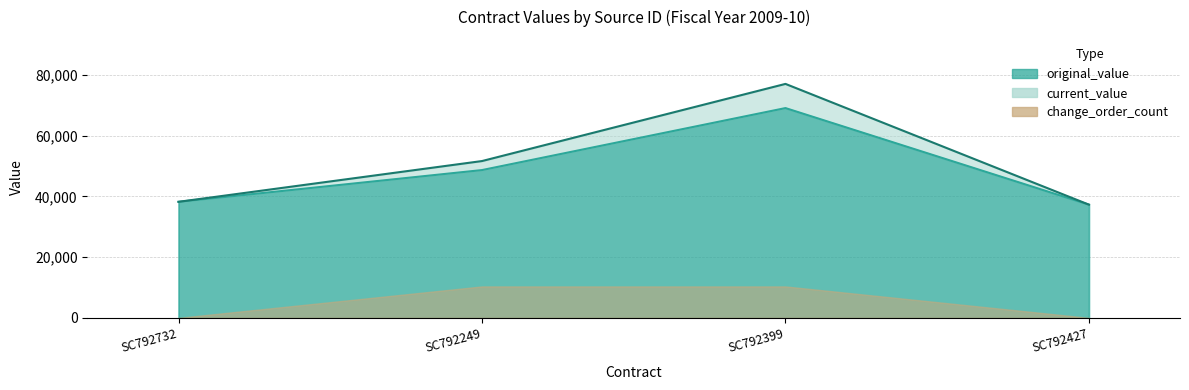

At how many categories does at least one series exceed 51315?

2